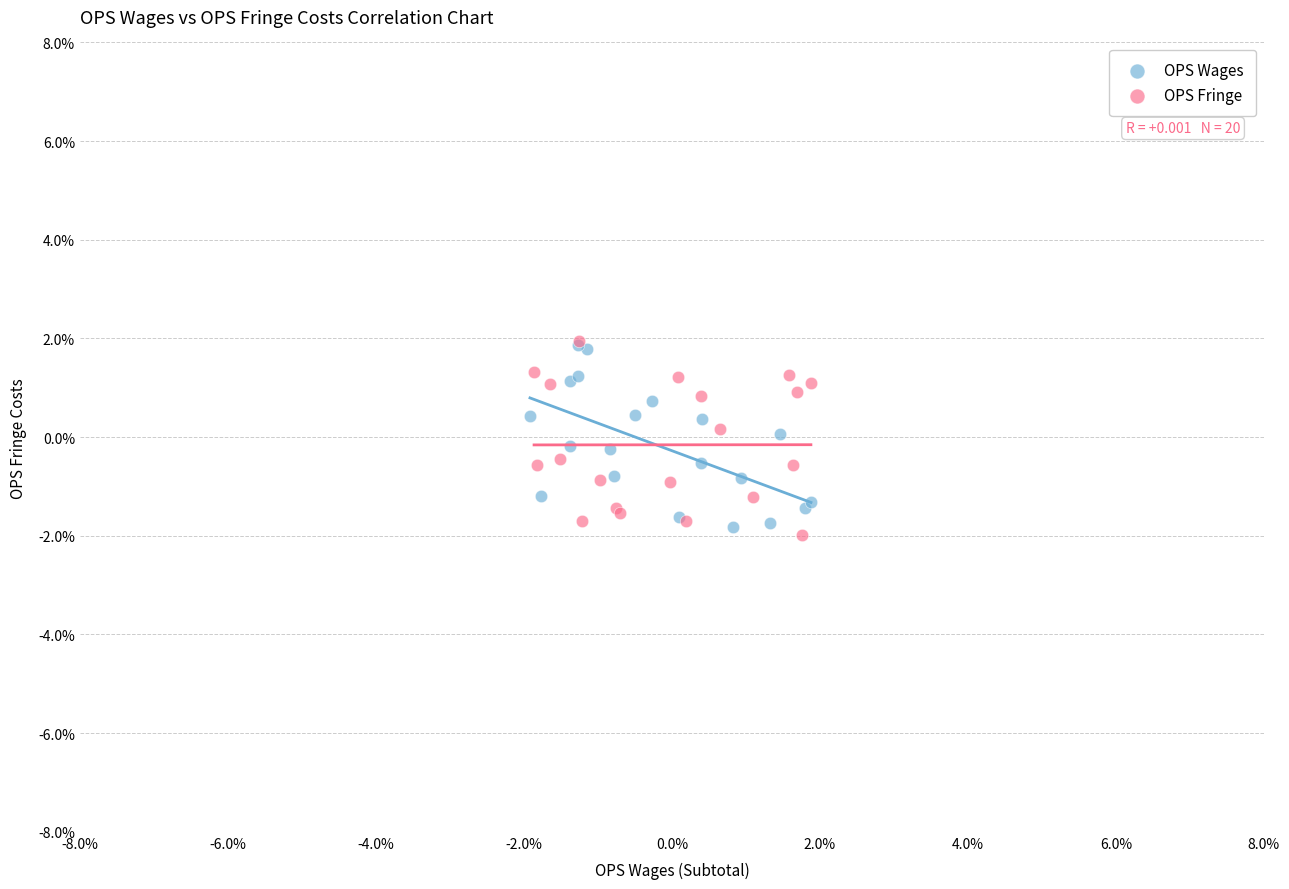

What are all the series names shown in the legend?

OPS Wages, OPS Fringe